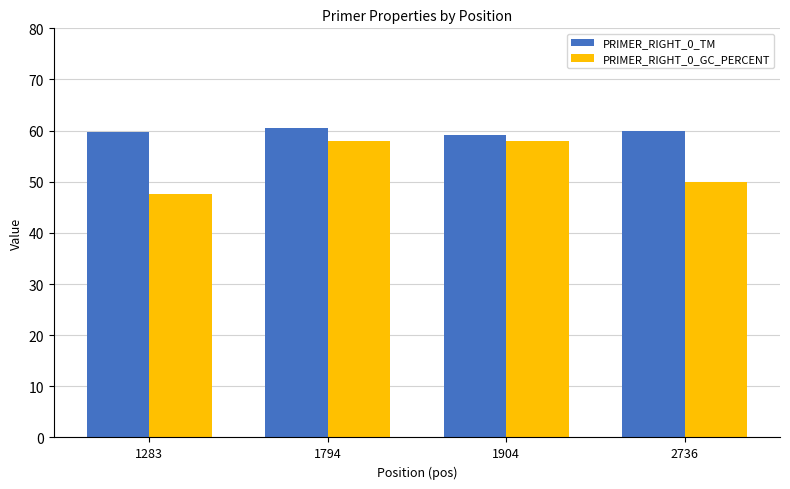

What is the total value across all series at 1283?

107.3